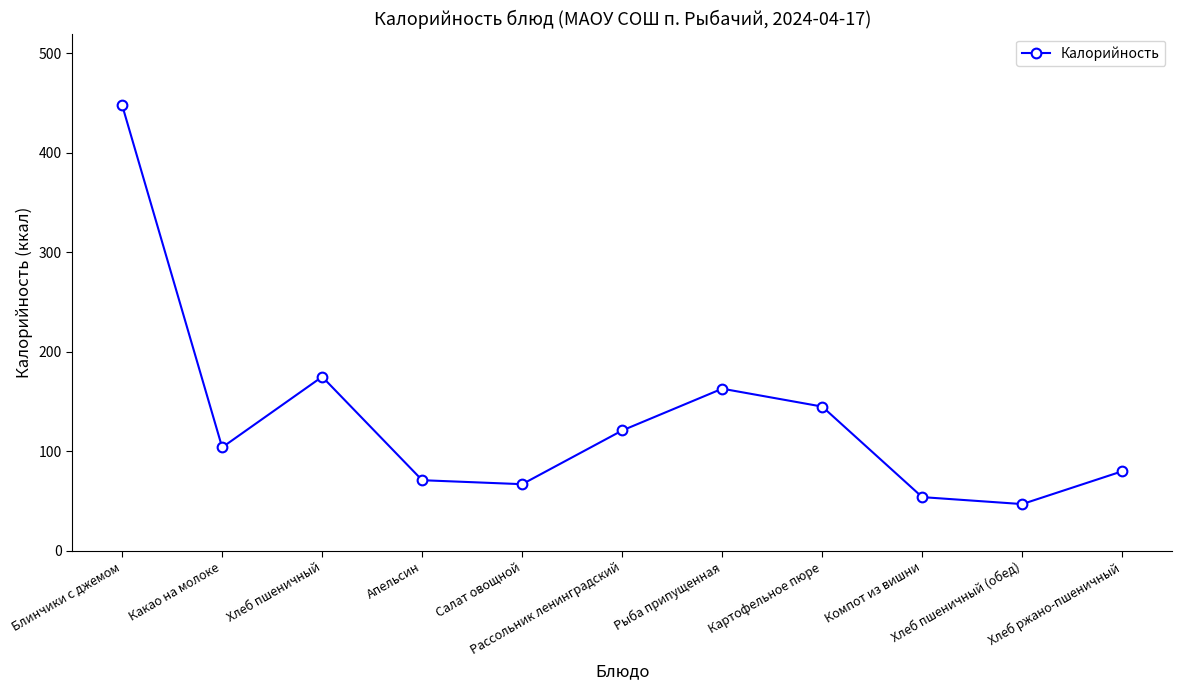

Reading right to left, transcribe all the data shown in this chart.

80	47	54	145	163	121	67	71	175	104	448